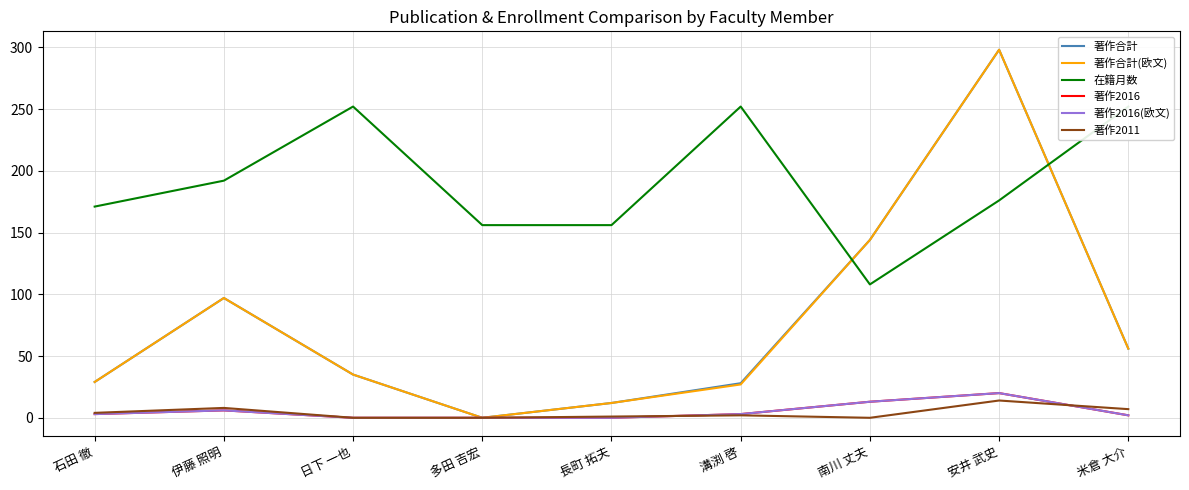

What is the difference between the second highest and minimum values in the 著作合計 series?

144